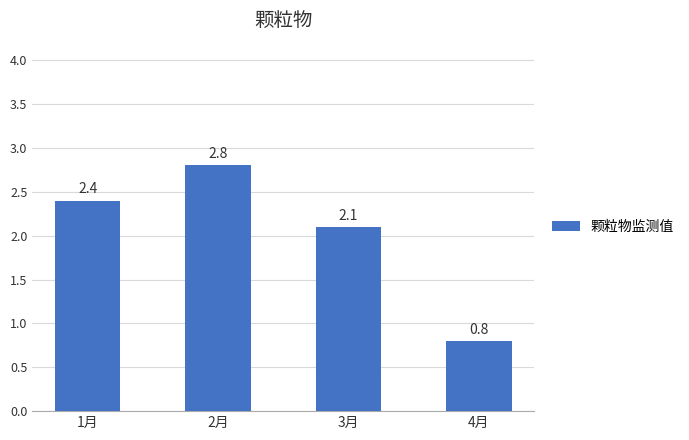

Rank the categories by value from highest to lowest.

2月, 1月, 3月, 4月